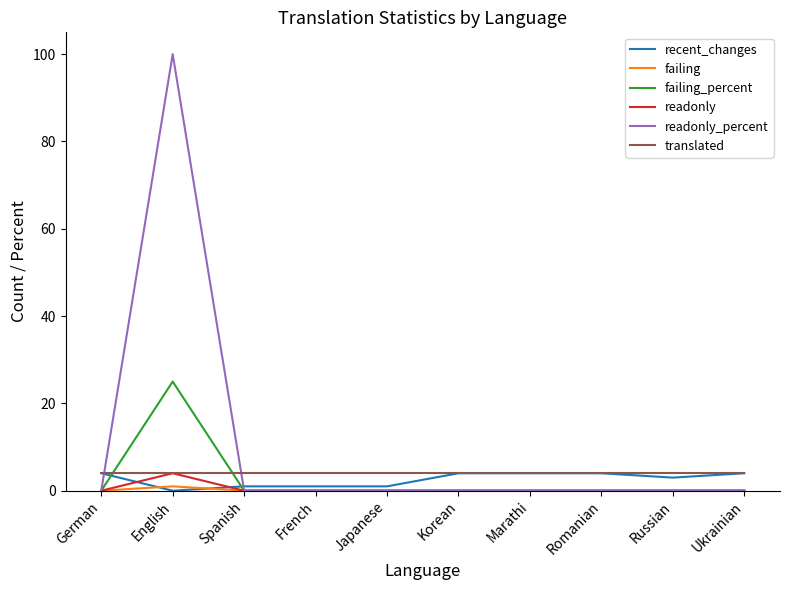

At which category is the sum across all series the highest?

English